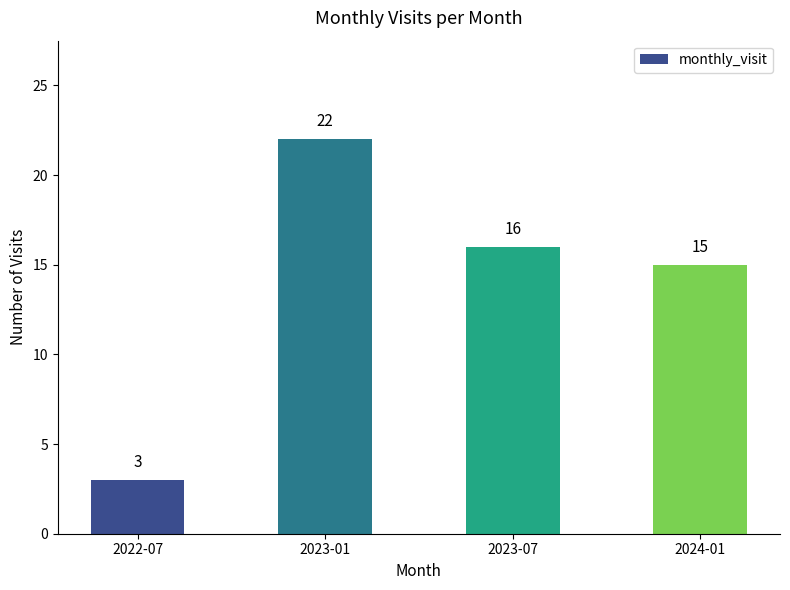

What is the greatest value displayed?

22